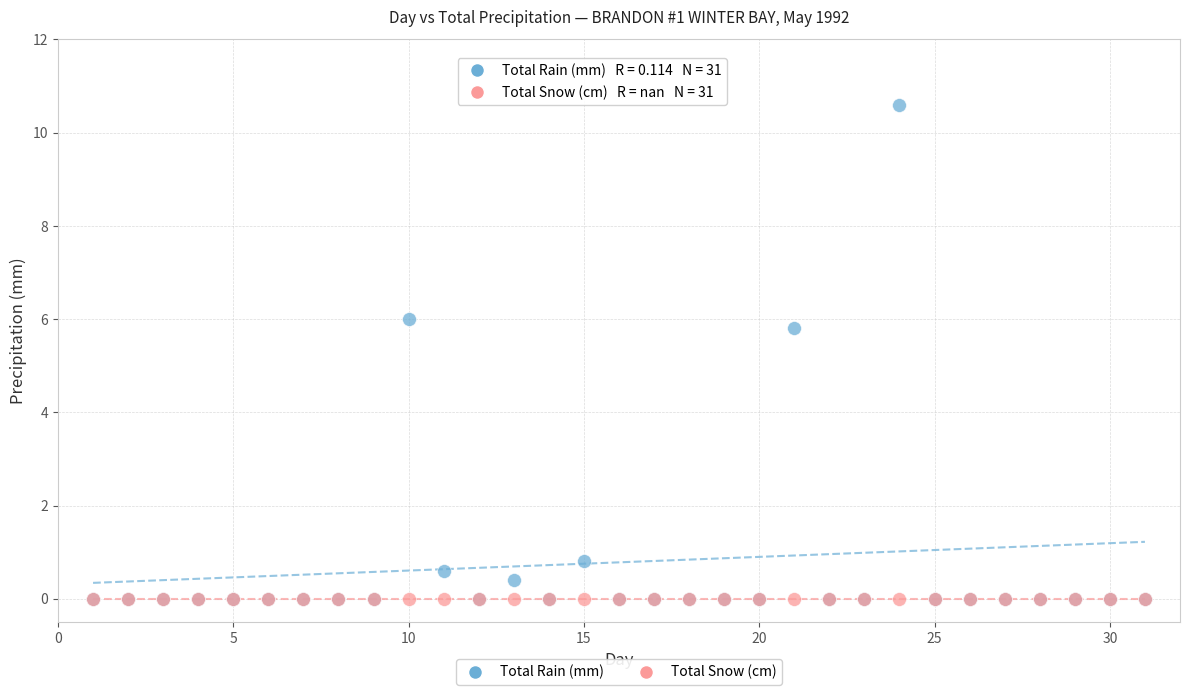

In the Total Rain (mm) series, what Y value is closest to 5?

5.8